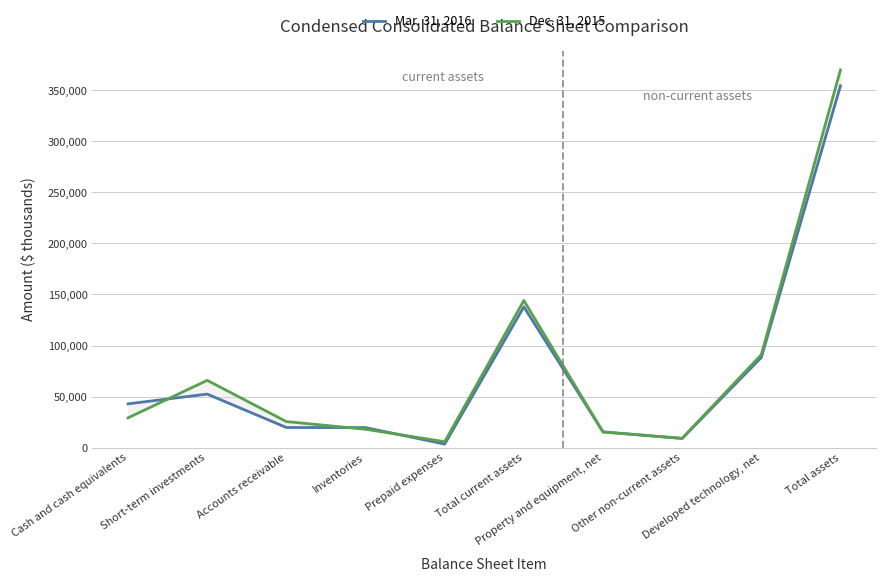

List the series in order of their overall mean, lowest first.

Mar. 31, 2016, Dec. 31, 2015